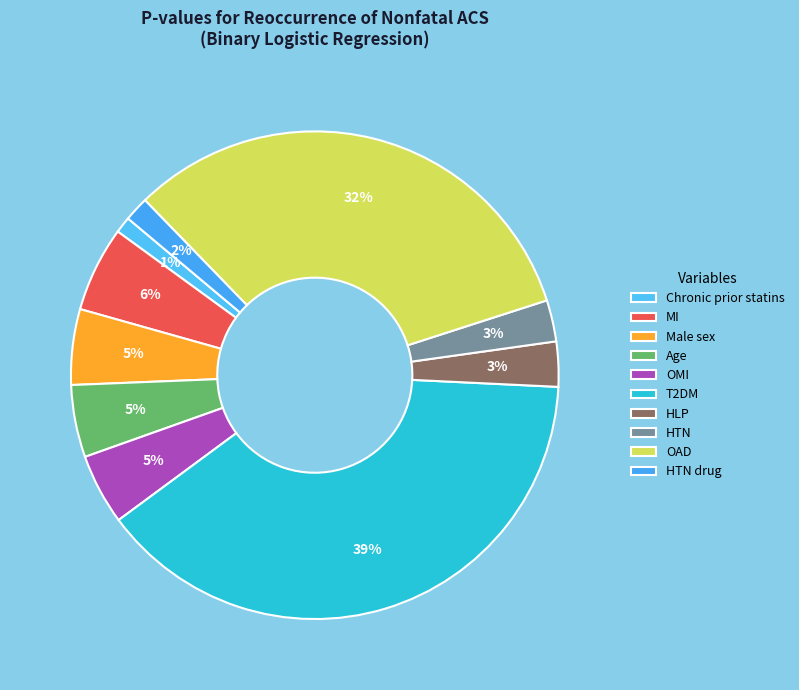

How many slices are in this pie chart?

10